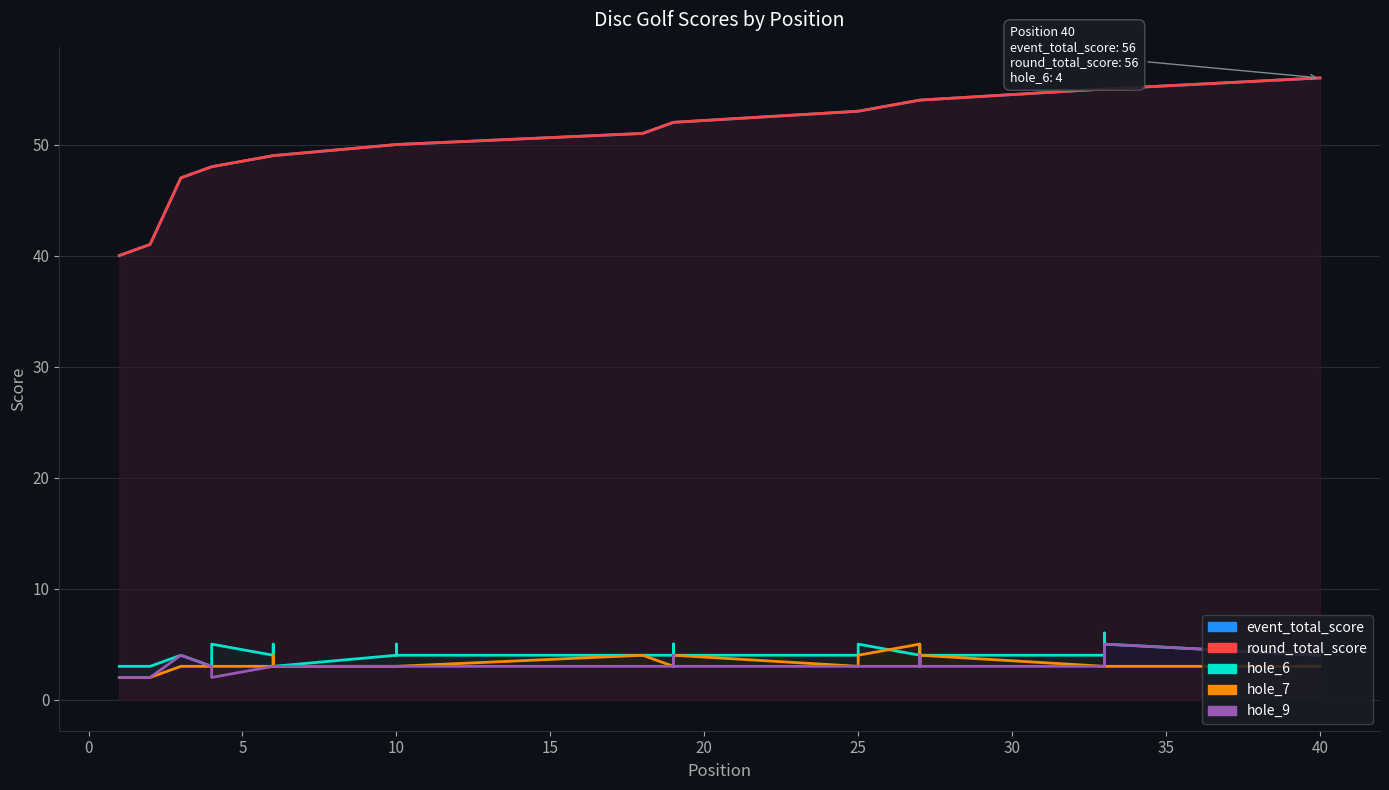

Which label corresponds to the smallest value in the chart?

1